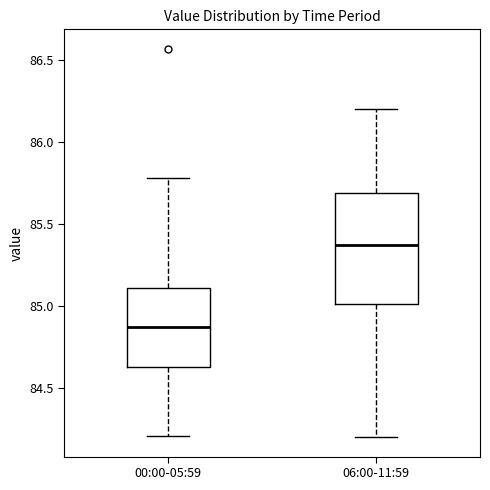

Where is the lower edge of the box for 06:00-11:59 on the y-axis? The values are not printed on the chart, so give them approximately, as read against the axis.

85.00